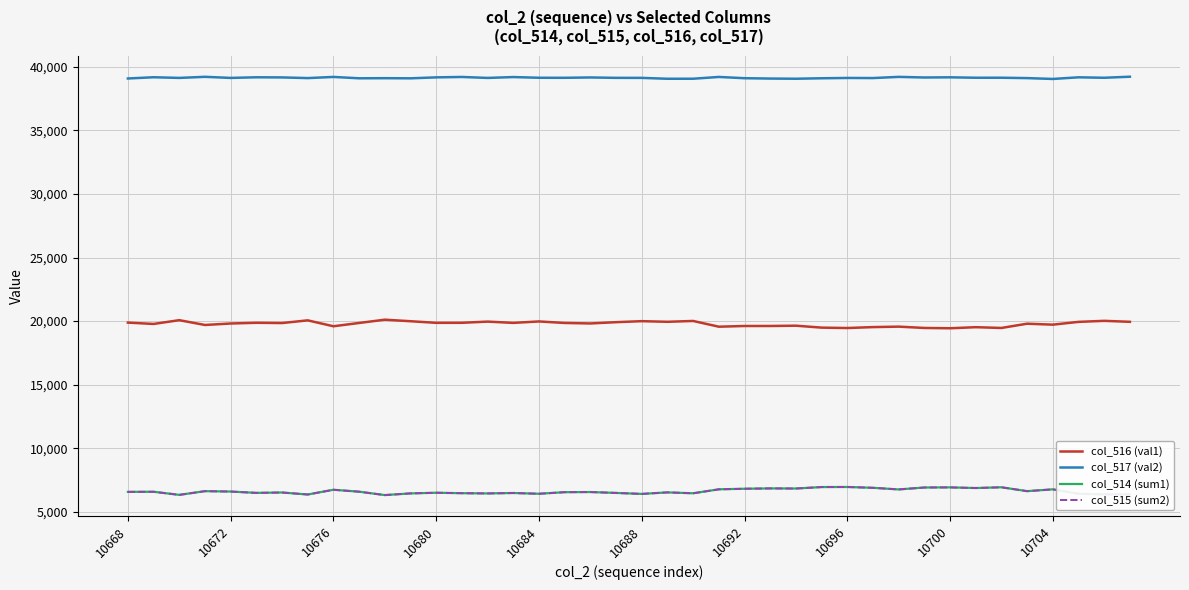

What is the difference between the second highest and second lowest values in the col_515 (sum2) series?

614